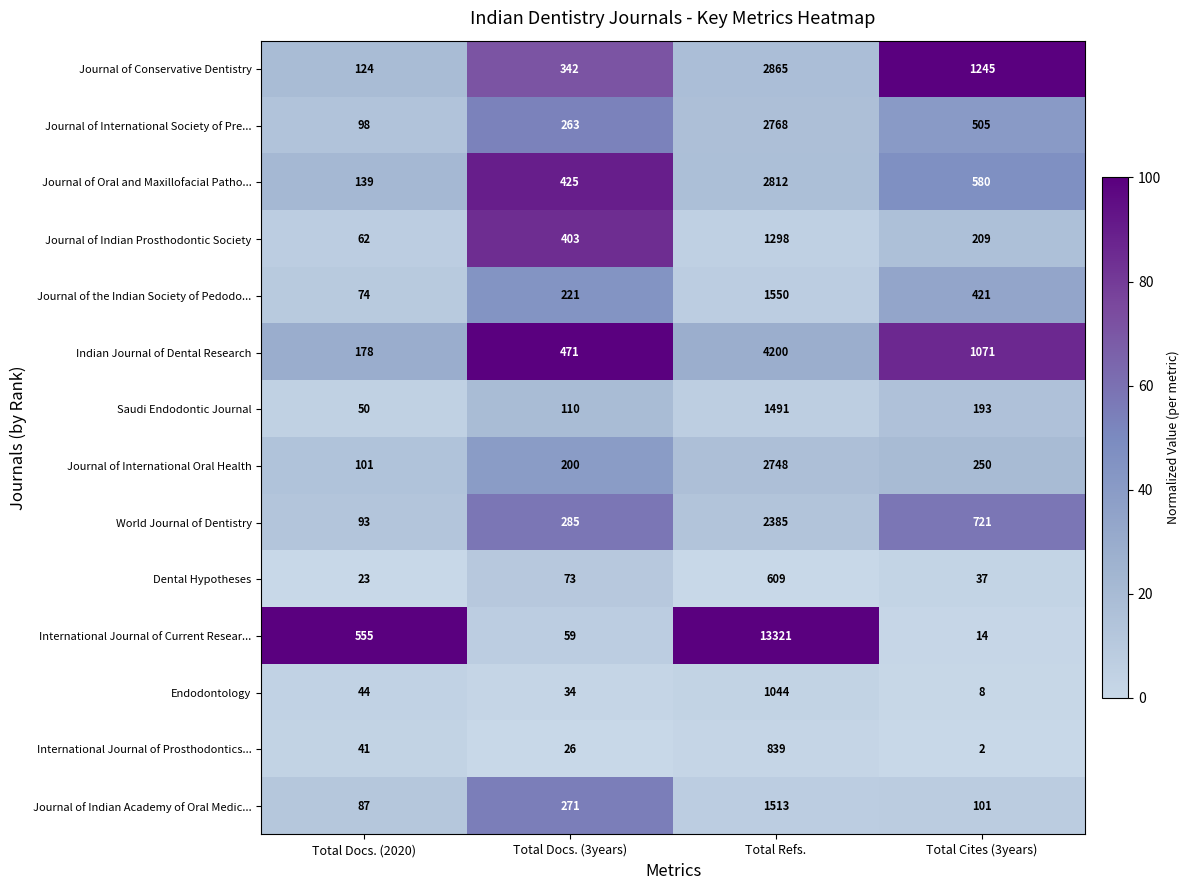

What is the total value across all series at Total Docs. (2020)?

1669